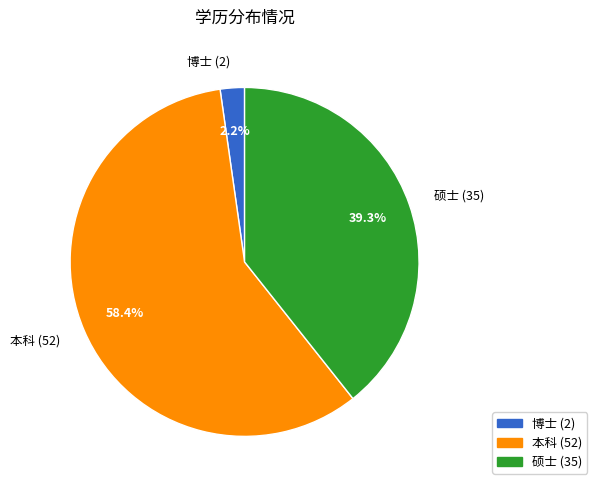

Which has a higher value, 博士 (2) or 硕士 (35)?

硕士 (35)